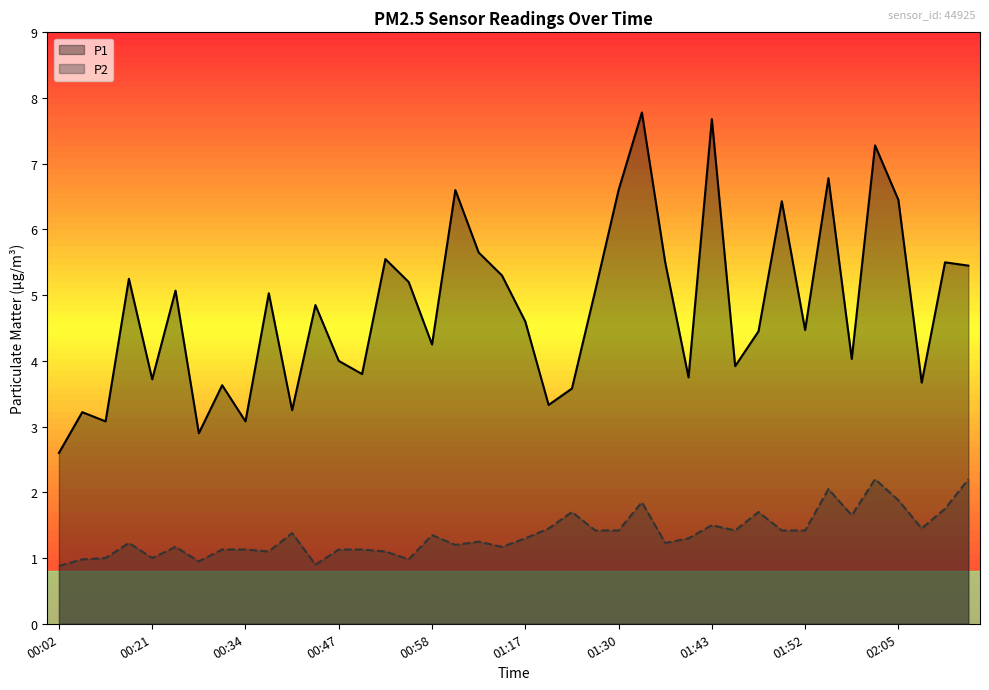

What are all the series names shown in the legend?

P1, P2